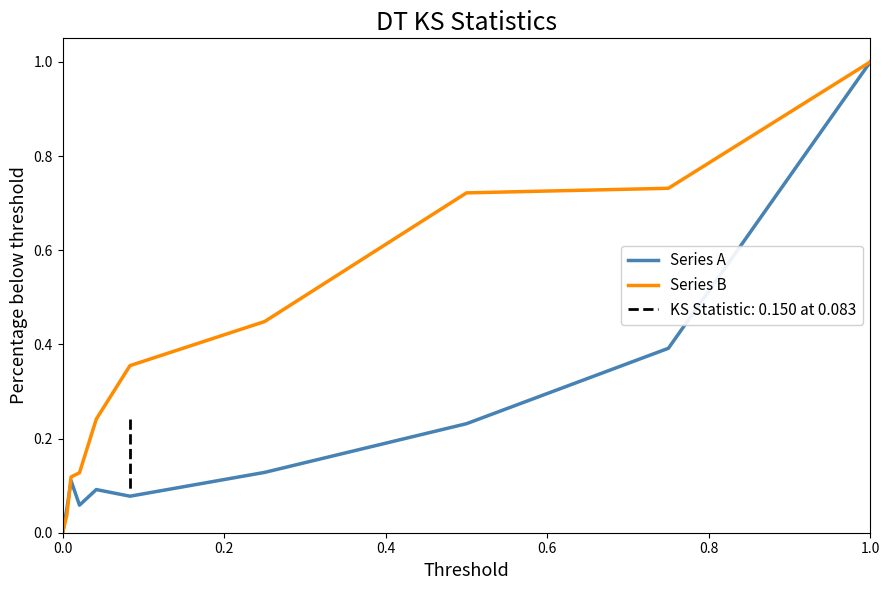

What is the sum of all Series A values?

2.1